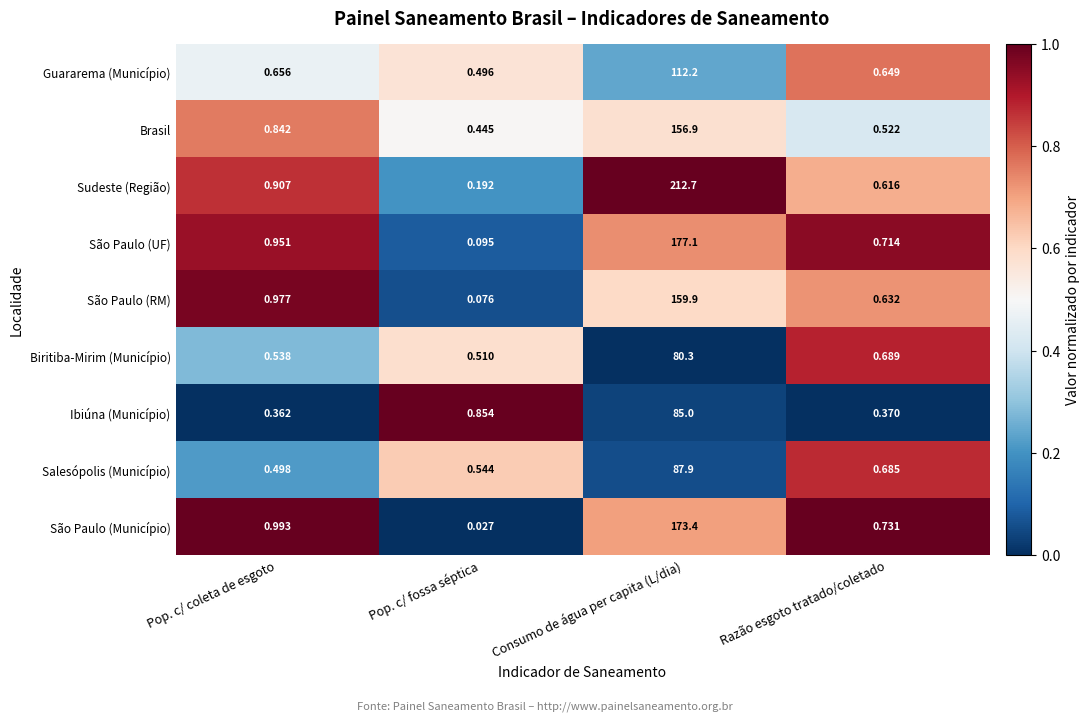

Which series has the largest range (max minus min)?

Sudeste (Região)